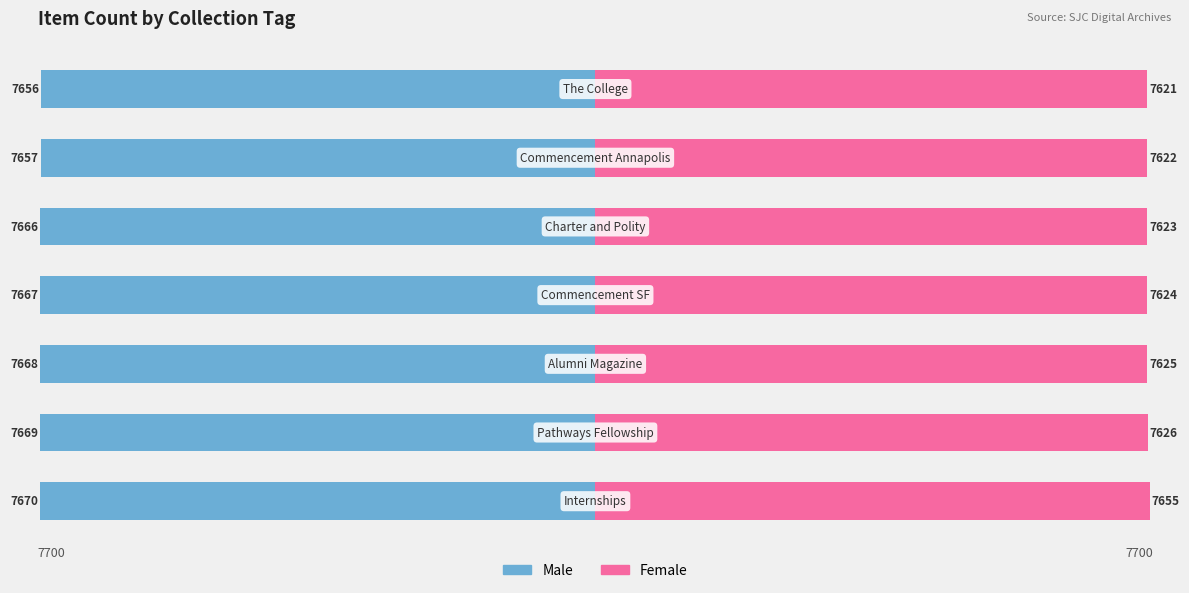

Reading left to right, list all the values displayed in this chart.

Male: 0=-7670	1=-7669	2=-7668	3=-7667	4=-7666	5=-7657	6=-7656
Female: 0=7655	1=7626	2=7625	3=7624	4=7623	5=7622	6=7621